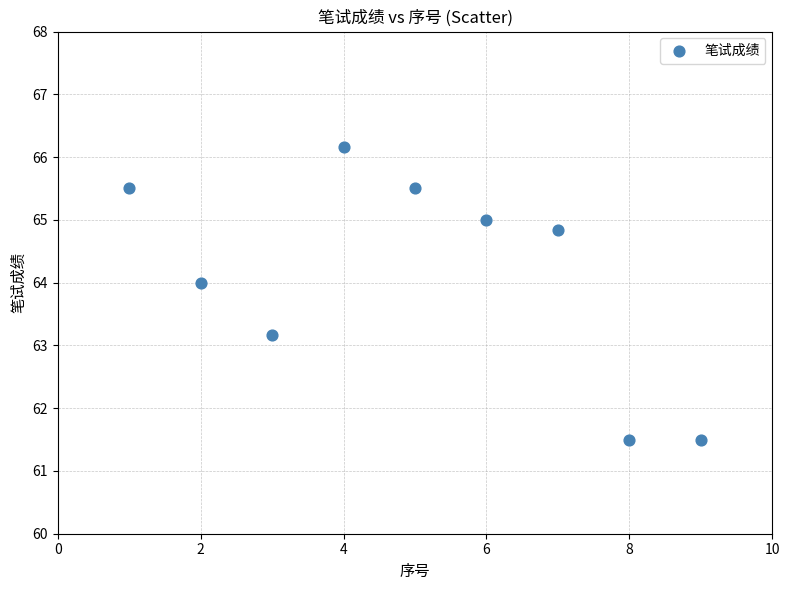

What is the average X value?

5.0